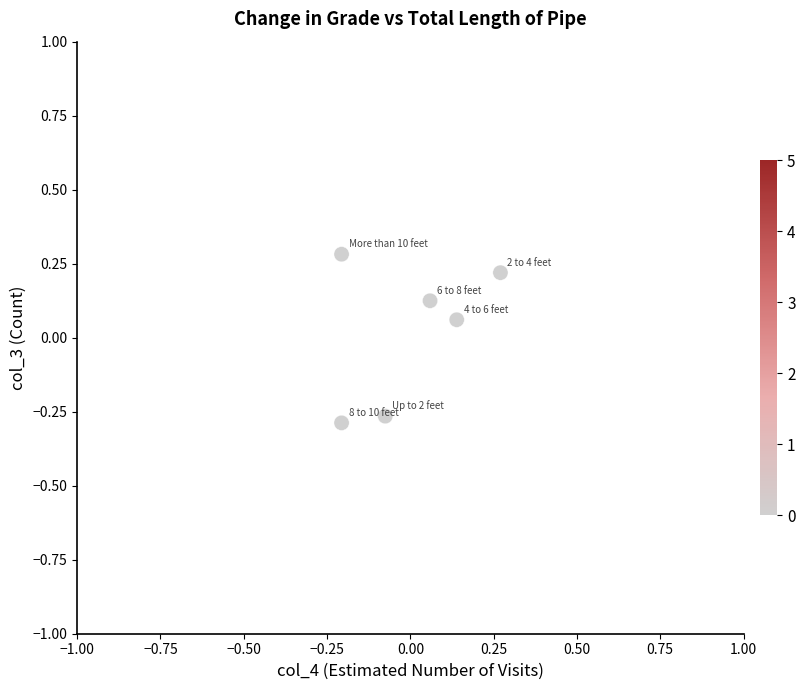

What is the range of X values (max minus min)?

0.5